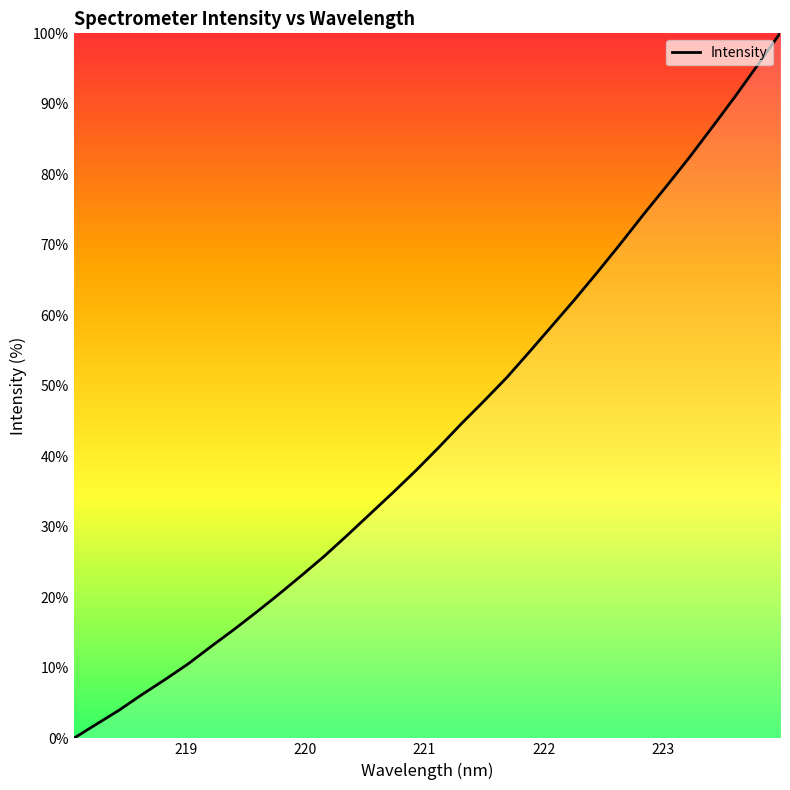

What is the greatest value displayed?

100.0